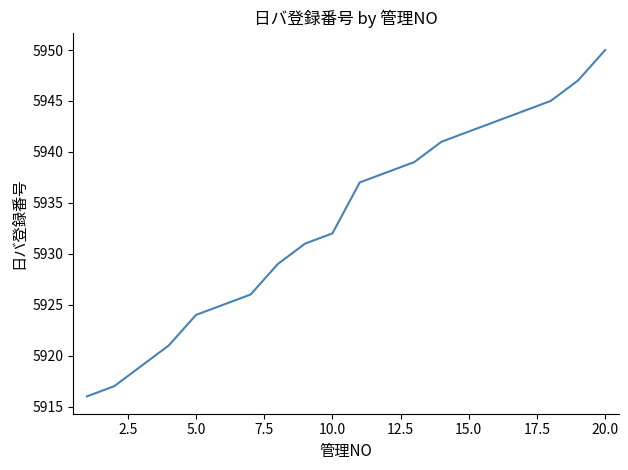

What is the greatest value displayed?

5950